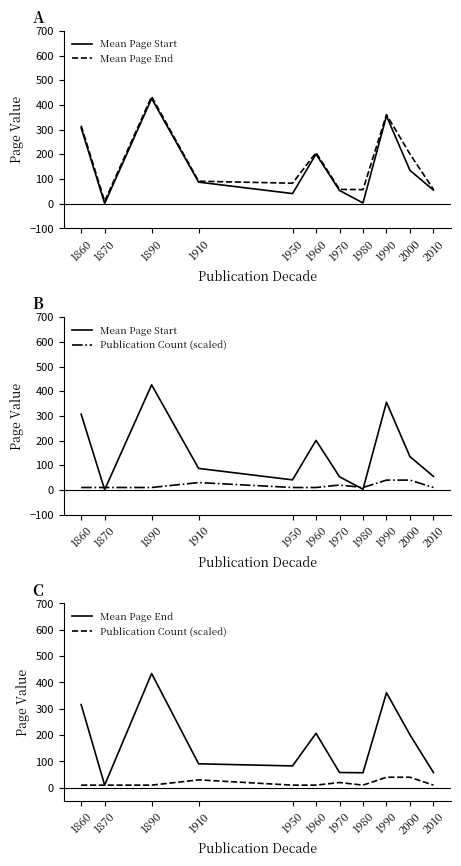

True or false: Mean Page End and Mean Page Start cross at least once.

False